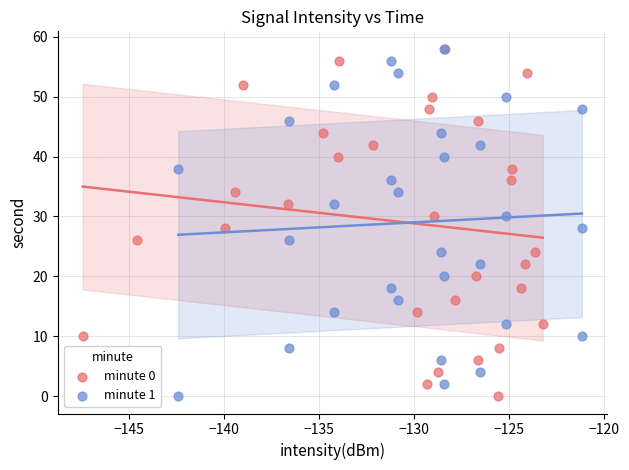

What are all the series names shown in the legend?

minute 0, minute 1